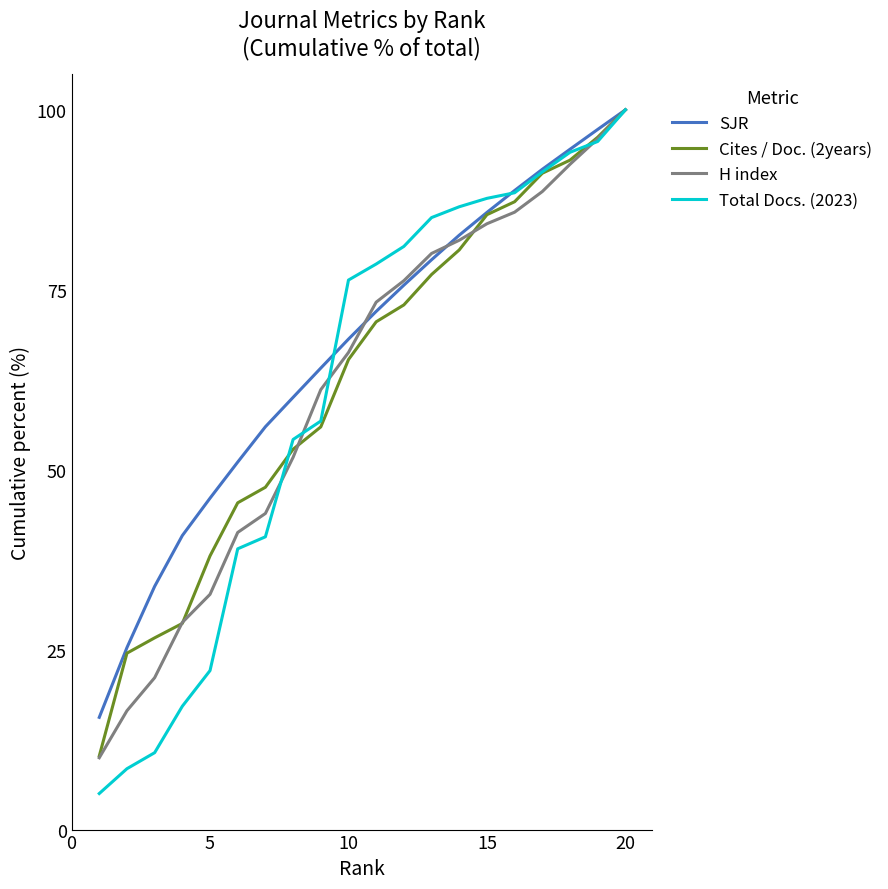

At how many categories does at least one series exceed 18?

19